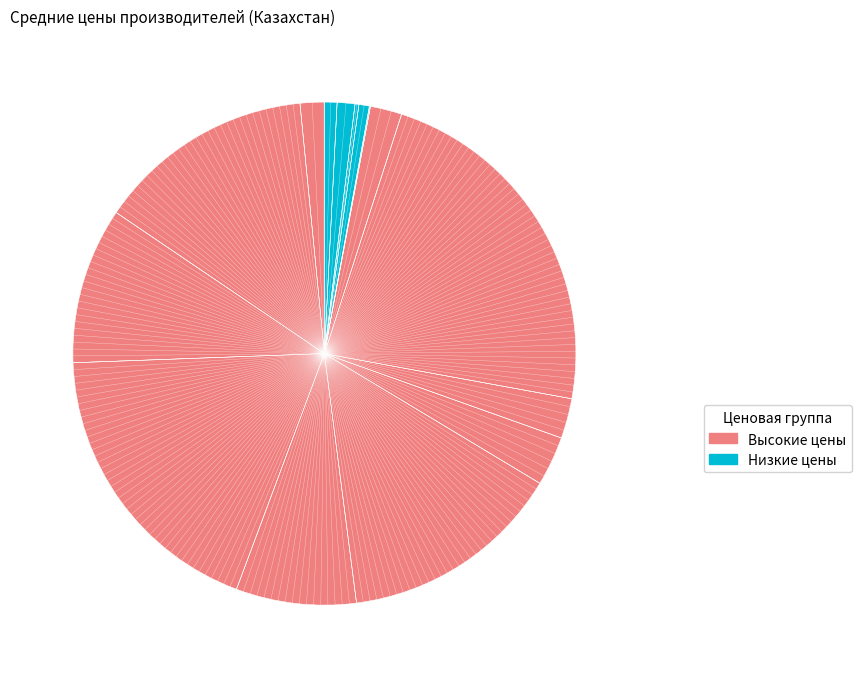

What is the smallest slice in the pie chart?

Уголь